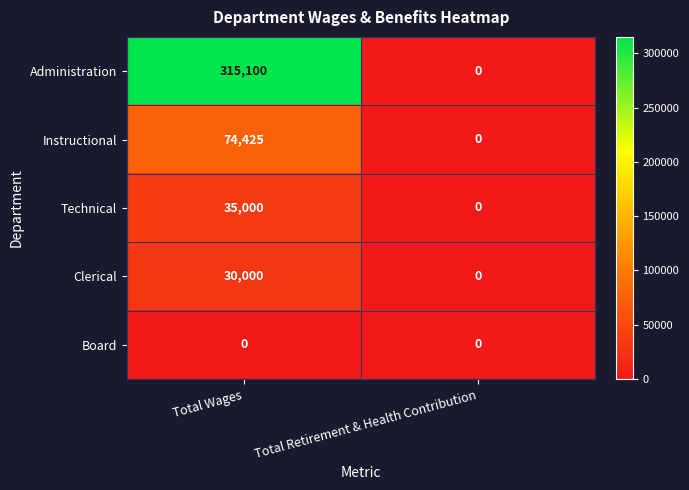

Rank the categories by Administration value from highest to lowest.

Total Wages, Total Retirement & Health Contribution